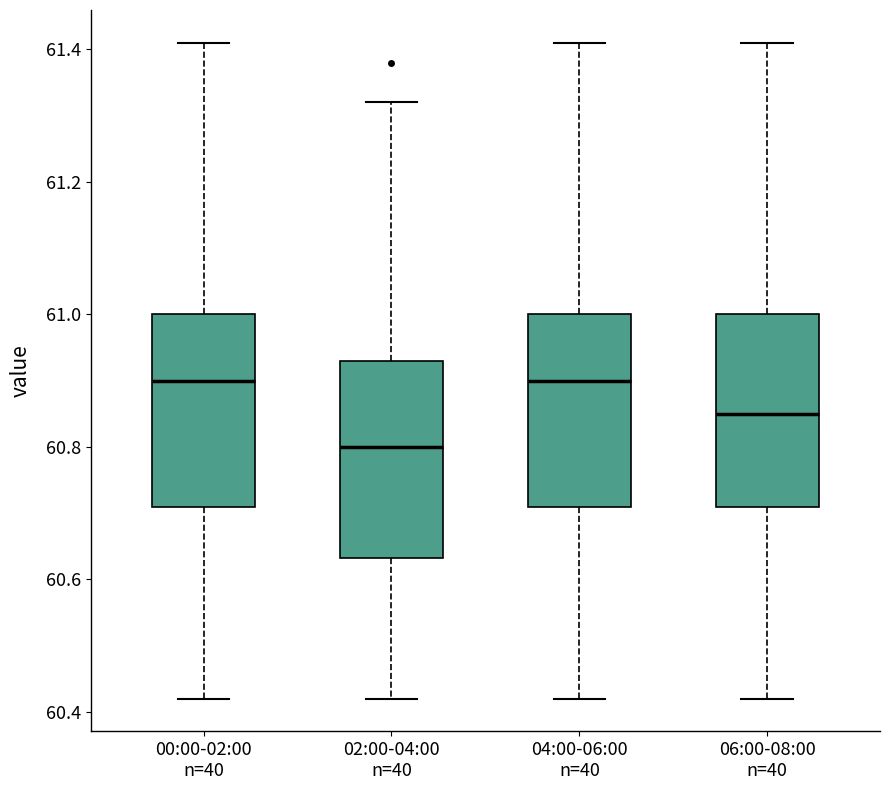

Reading left to right, transcribe this box plot: for each box, give where its median line is, the range the box spans, and where its two whiskers end, as read against the y-axis. The values are not printed on the chart, so give them approximately, as read against the axis.

00:00-02:00 n=40: median 60.90, box 60.72 to 61.00, whiskers 60.42 to 61.42
02:00-04:00 n=40: median 60.80, box 60.64 to 60.94, whiskers 60.42 to 61.32
04:00-06:00 n=40: median 60.90, box 60.72 to 61.00, whiskers 60.42 to 61.42
06:00-08:00 n=40: median 60.86, box 60.72 to 61.00, whiskers 60.42 to 61.42